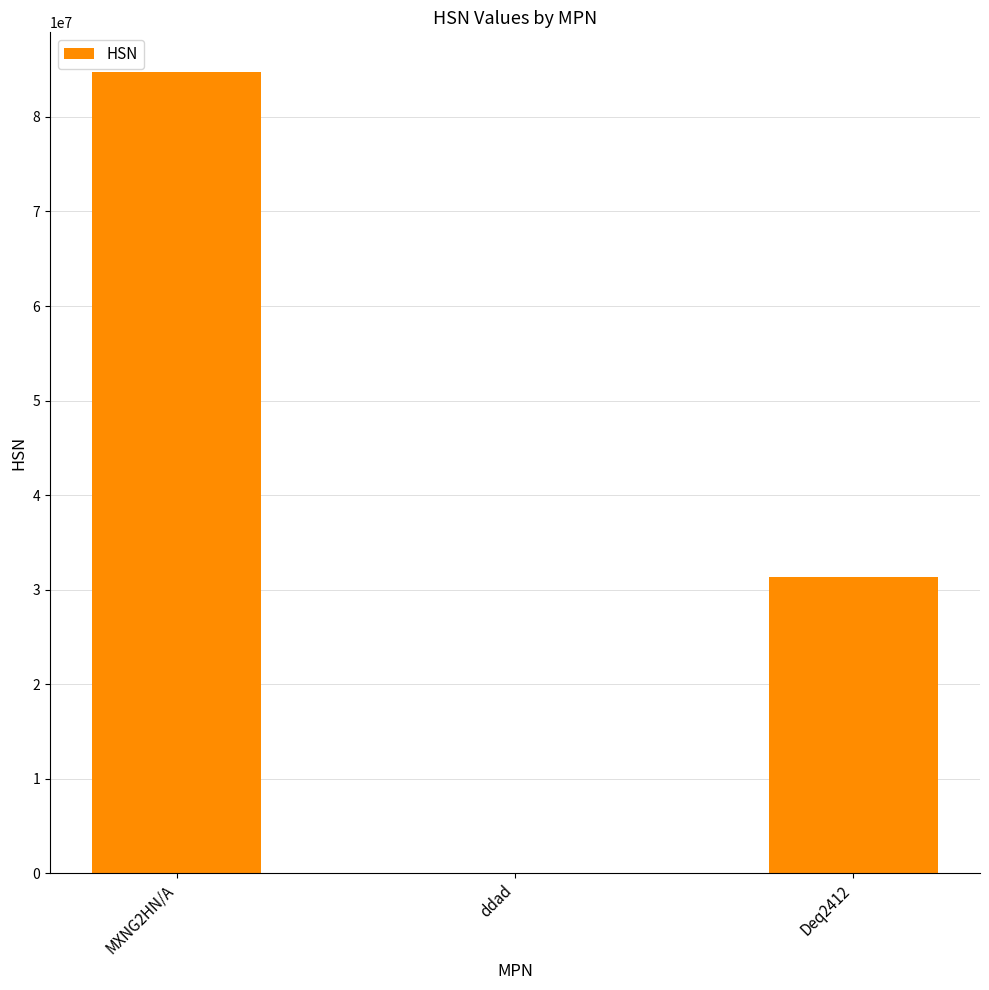

Reading right to left, what are all the values shown in this chart?

31313131	4424	84715000